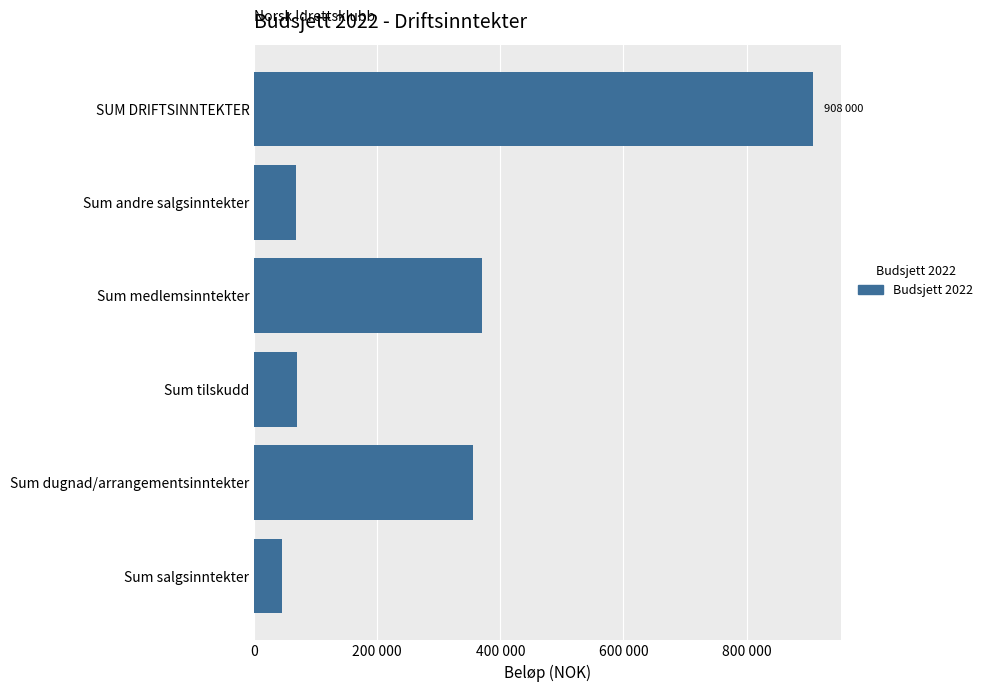

Does the chart contain any negative values?

No